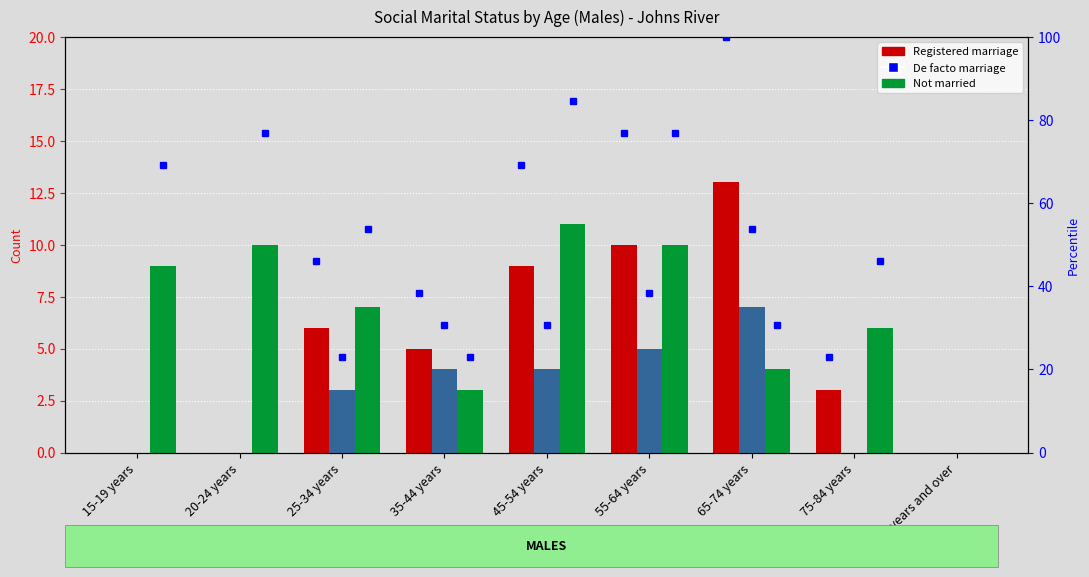

What is the difference between the maximum and minimum values in the Married in a de facto marriage series?

7